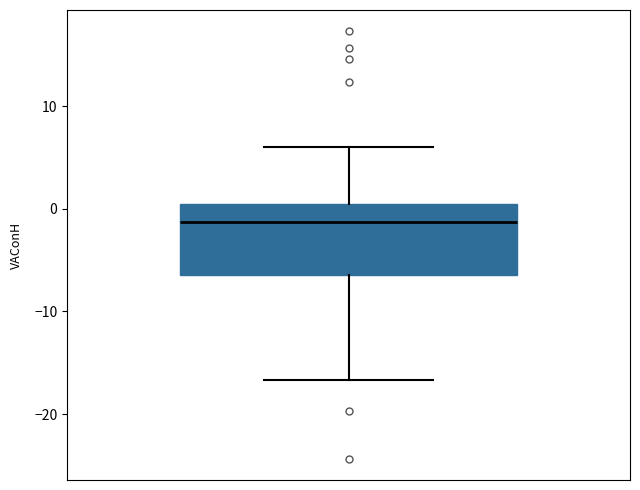

Read this box plot against the y-axis: the position of the median line, the range covered by the box, and the ends of both whiskers. The values are not printed on the chart, so give them approximately, as read against the axis.

median -1, box -6 to 0, whiskers -17 to 6